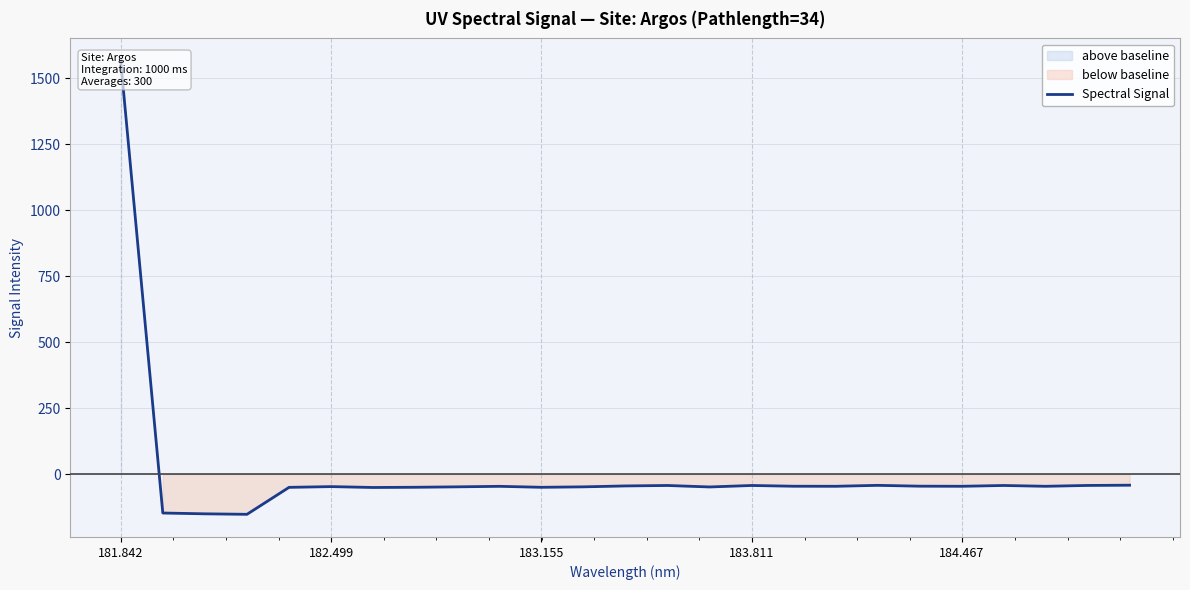

At which label does the data first exceed -46?

181.842